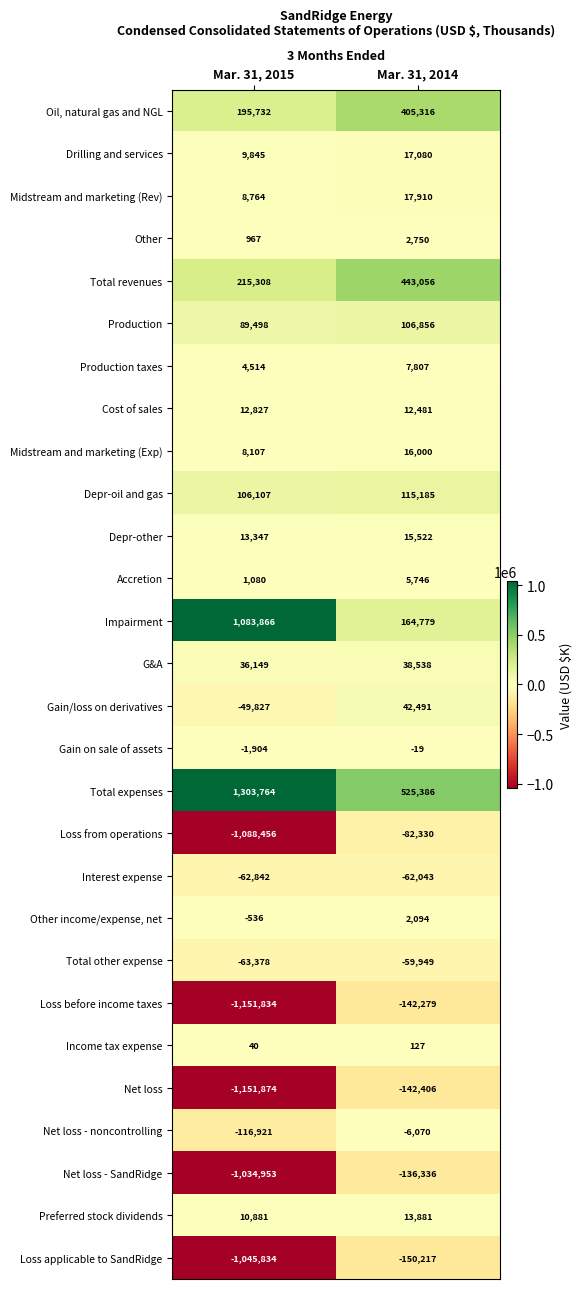

What is the approximate value of Total other expense at Mar. 31, 2015, to the nearest 50?

-63400